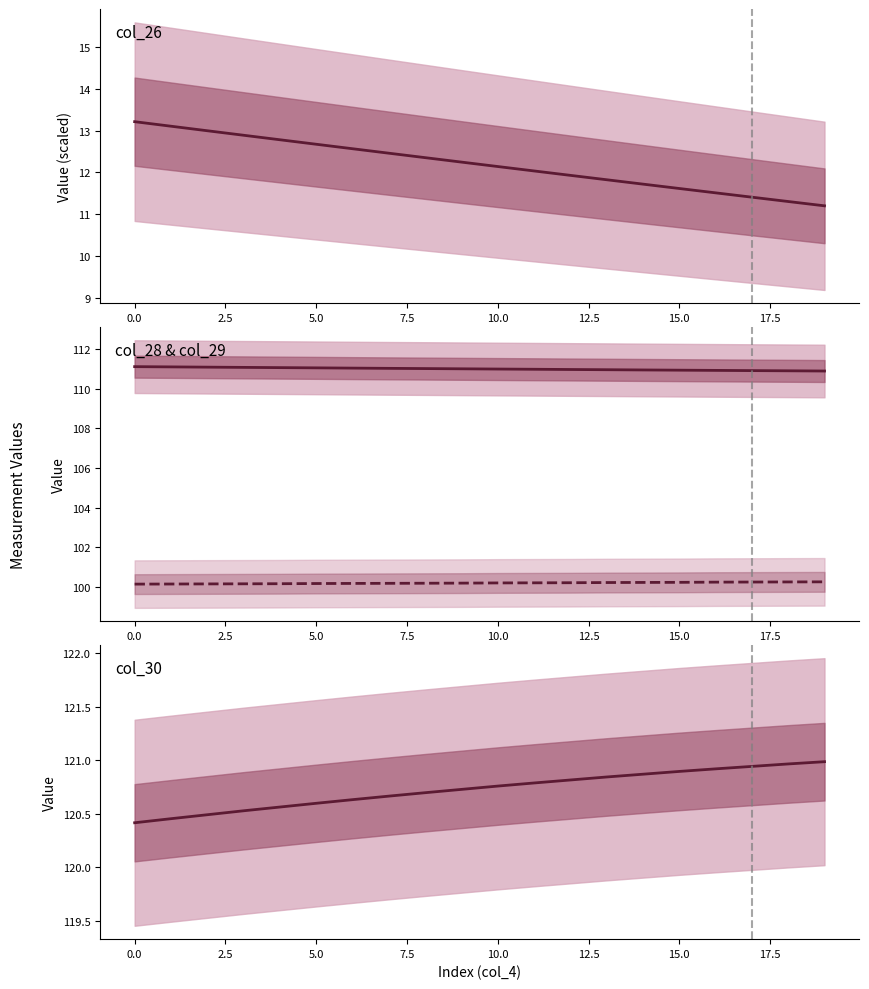

Which series has the largest range (max minus min)?

col_26